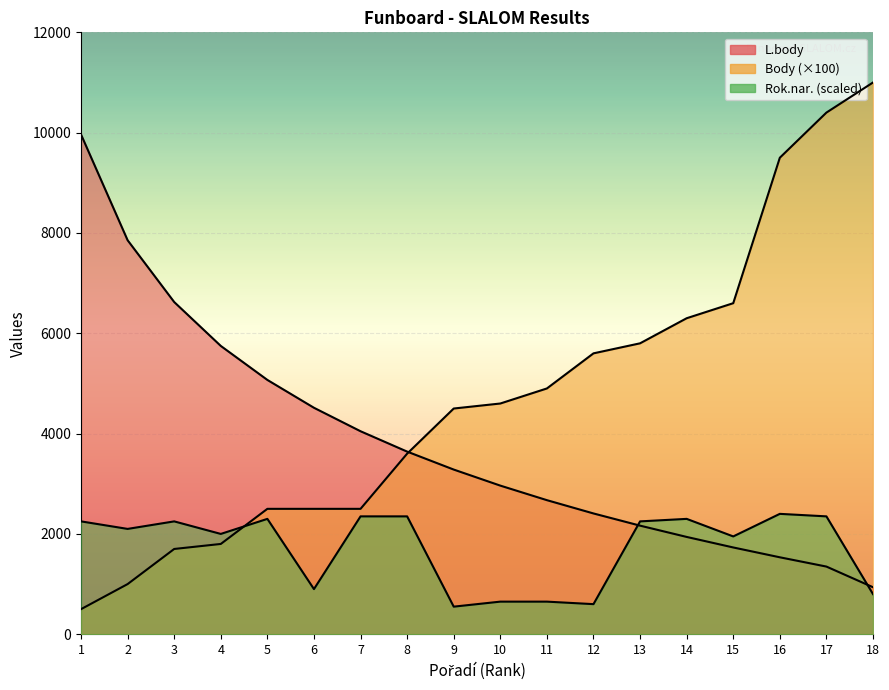

Which series has the largest total across all categories?

Body